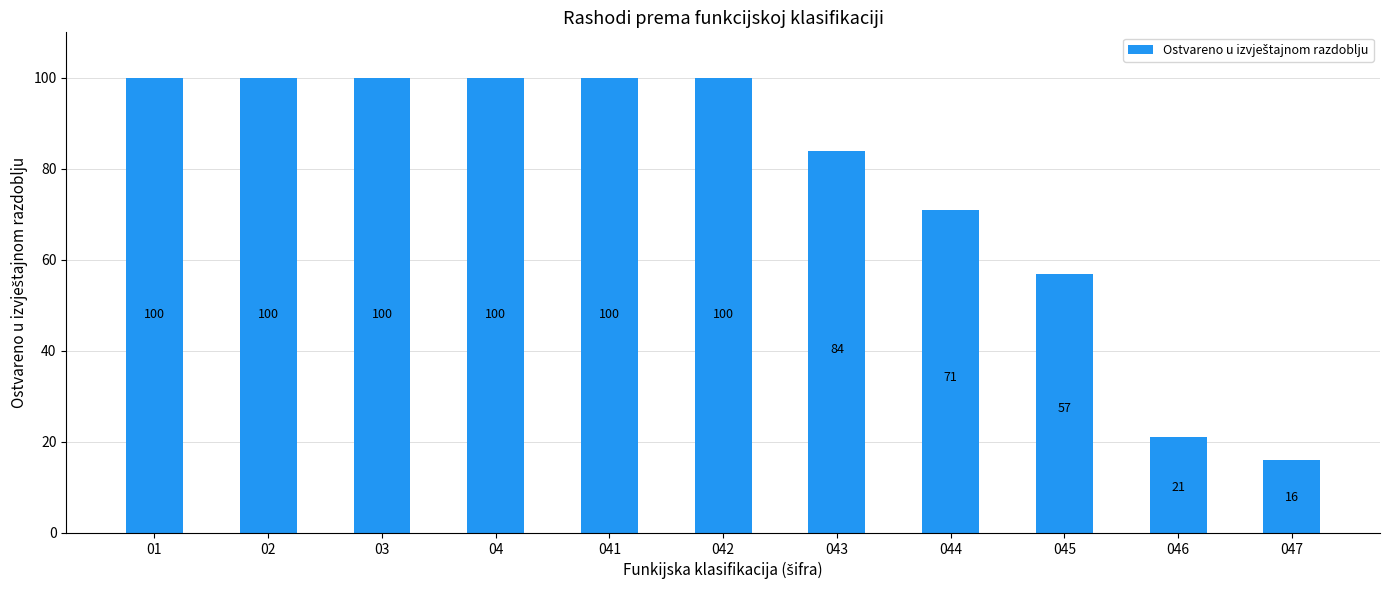

Are the bars horizontal?

No